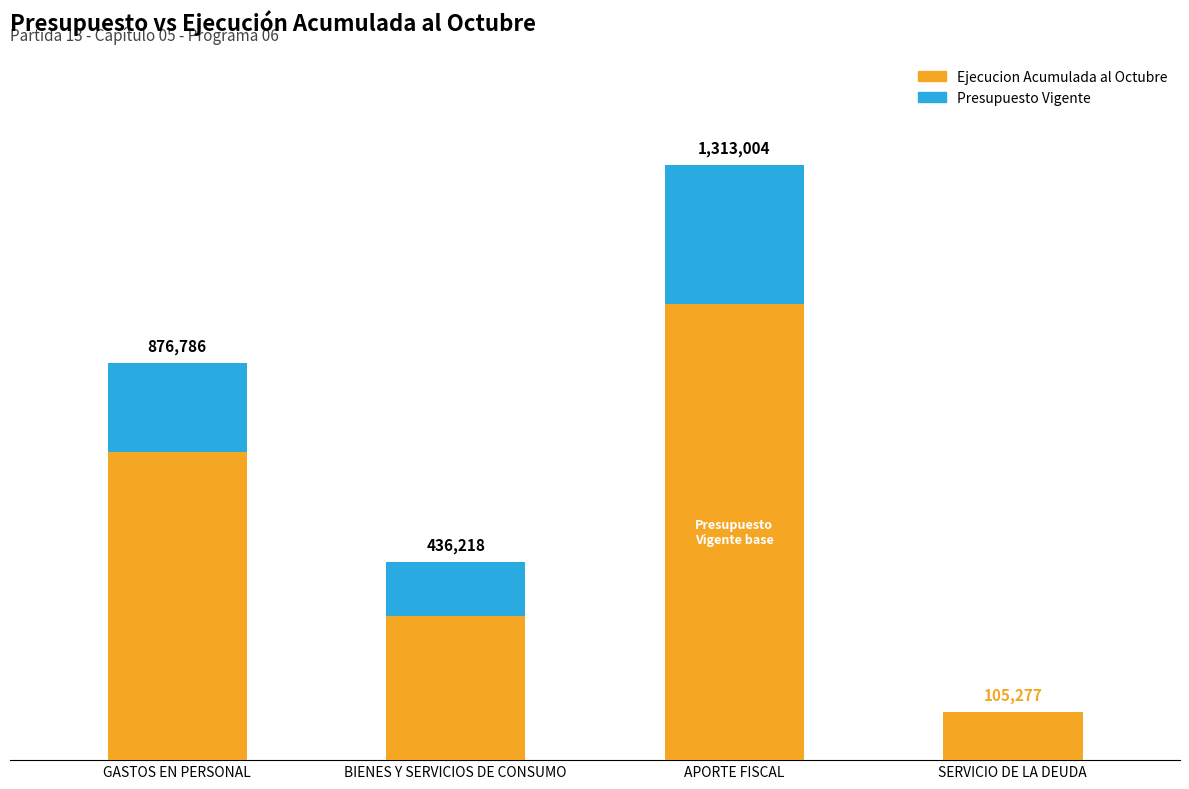

What is the label of the 3rd bar from the right?

BIENES Y SERVICIOS DE CONSUMO